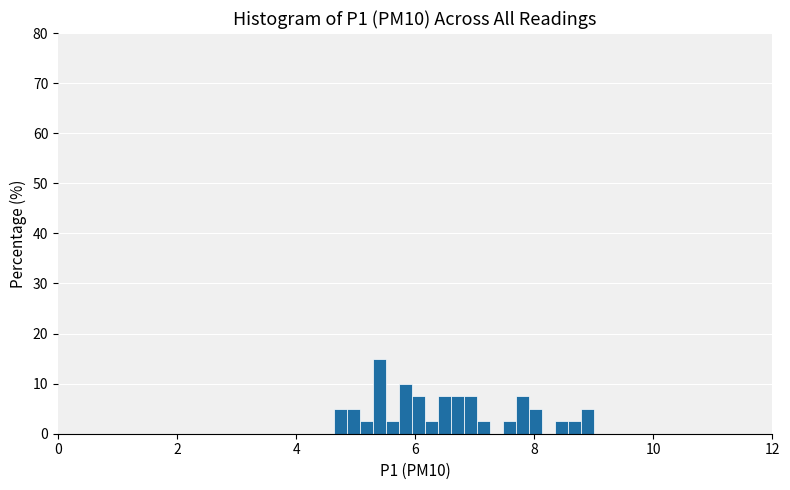

Around what value on the x-axis is the tallest bar? Give the approximate position of its centre, as read against the axis.

5.4